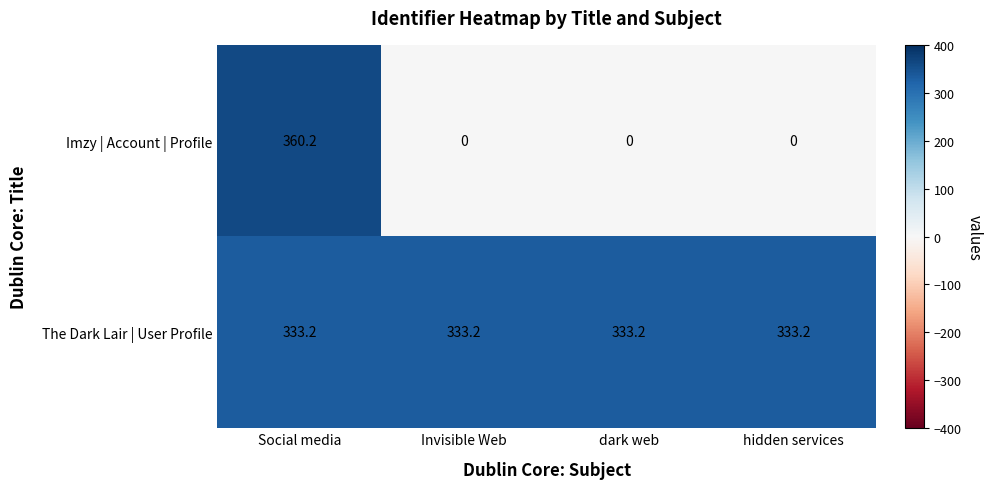

What is the difference between the highest and lowest values at Social media?

27.0